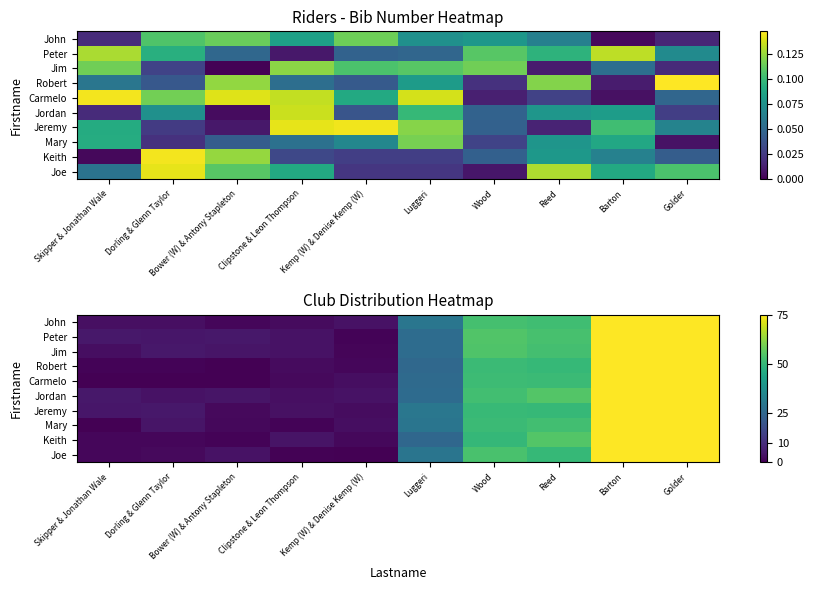

What is the difference between the highest and lowest values at Reed?

4.8